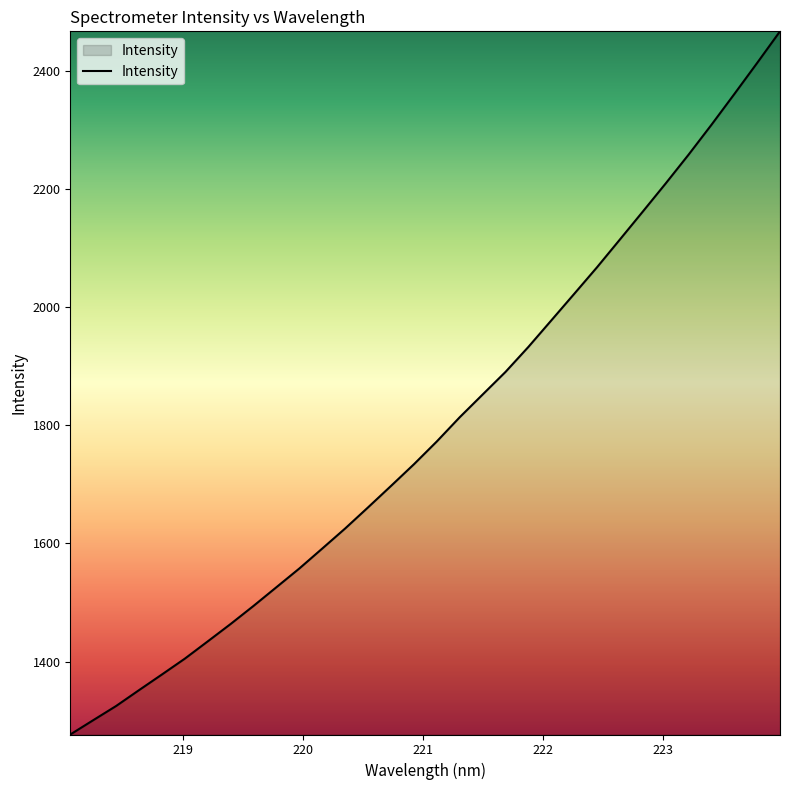

What is the difference between the maximum and minimum values?

1189.9